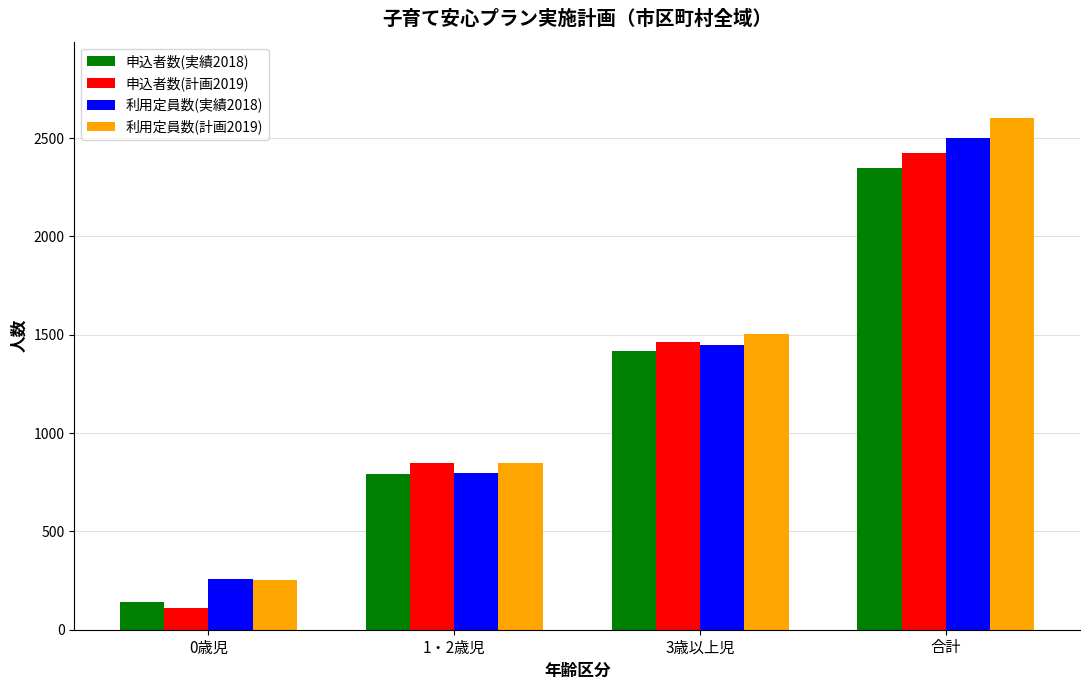

Rank the series by their maximum value, from highest to lowest.

利用定員数(計画2019), 利用定員数(実績2018), 申込者数(計画2019), 申込者数(実績2018)